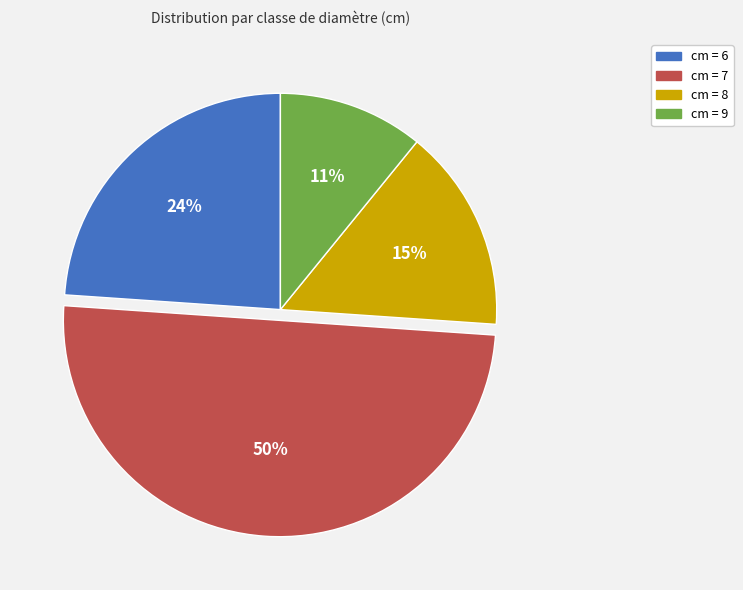

Which has a higher value, cm = 8 or cm = 7?

cm = 7